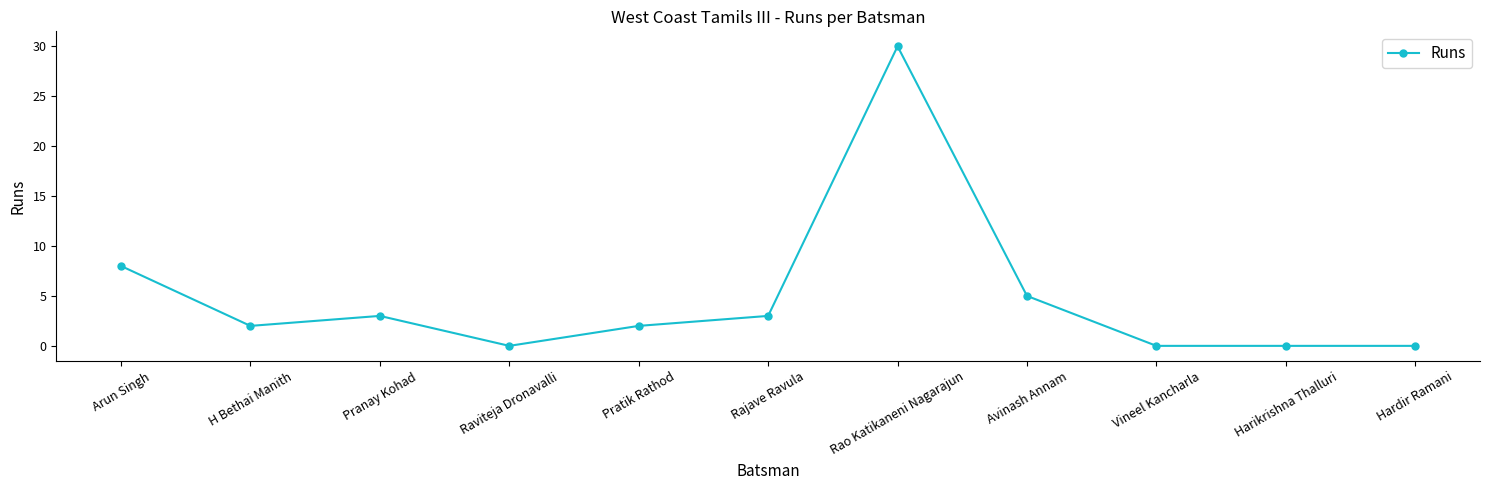

Where does the data first go above 2?

Arun Singh